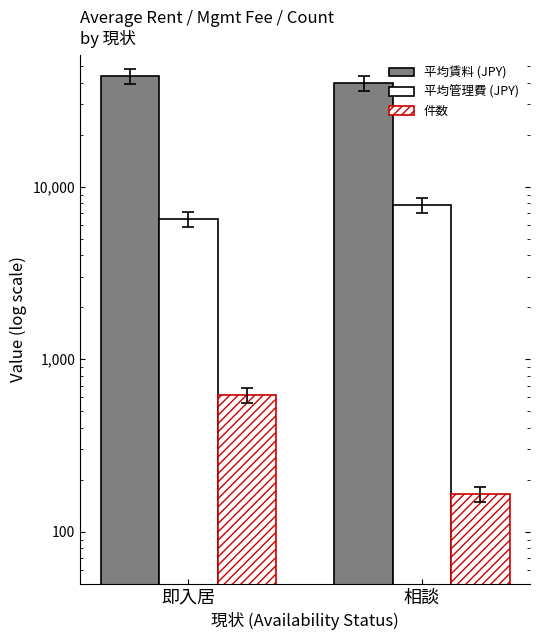

Rank the series at 即入居 from lowest to highest value.

件数, 平均管理費 (JPY), 平均賃料 (JPY)